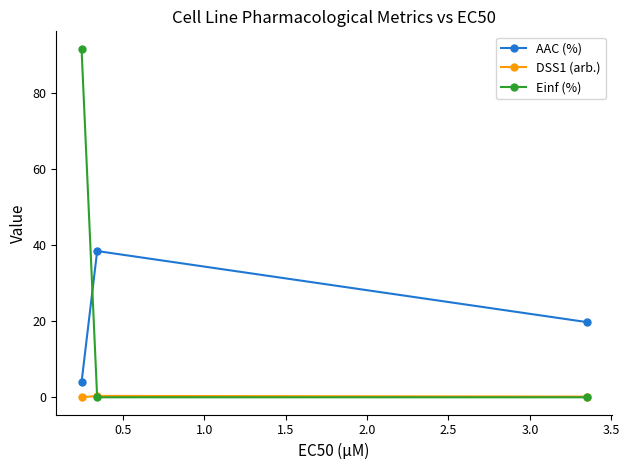

How many values in the AAC (%) series exceed 19?

2